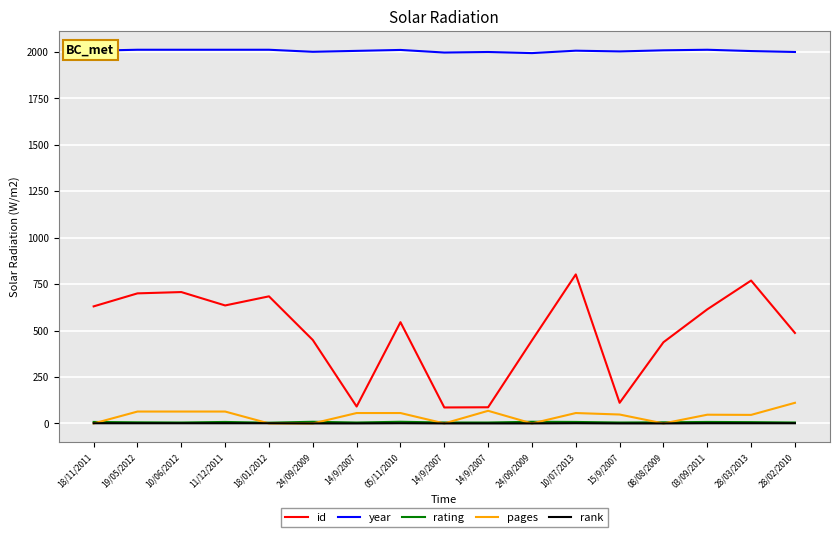

What is the maximum value for rating?

9